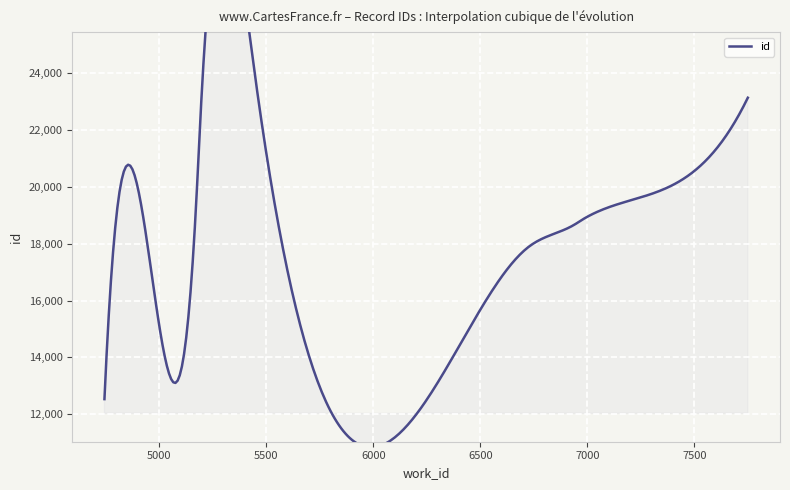

What is the change in value from 4744 to 5192?

+9846